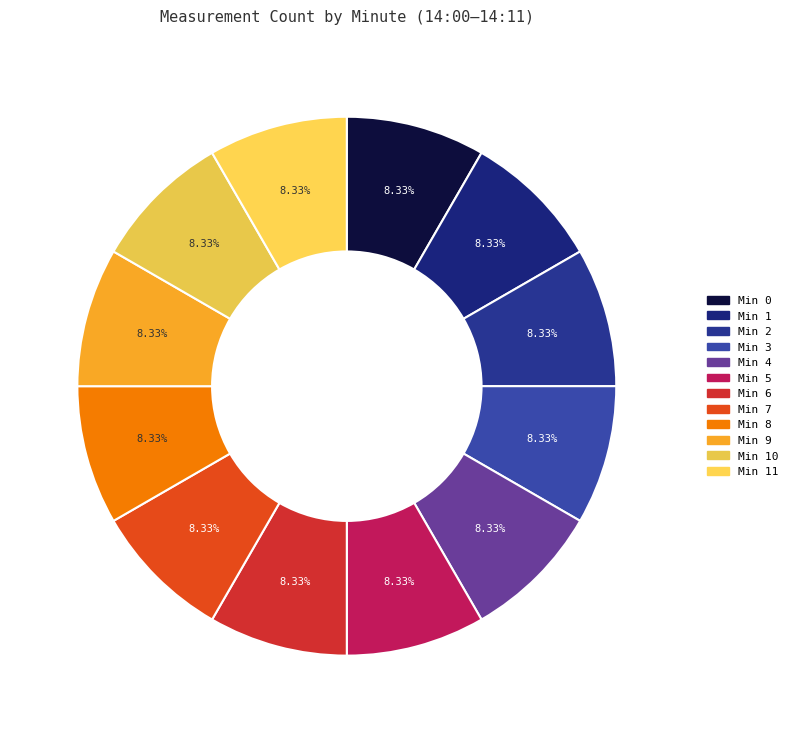

To the nearest percent, what is the average slice percentage?

8%